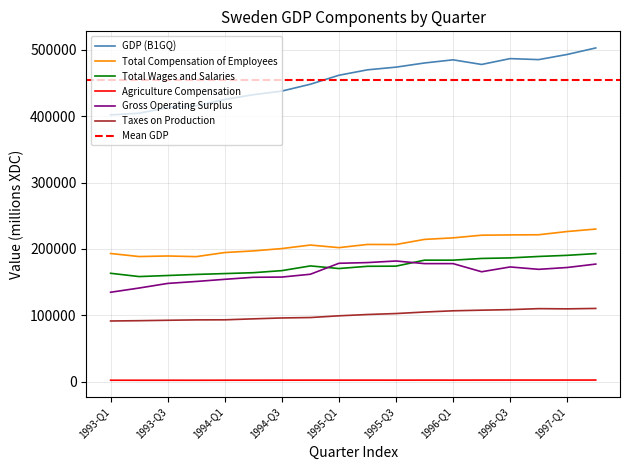

List the labels in order of Agriculture Compensation value, largest first.

1997-Q2, 1996-Q3, 1997-Q1, 1996-Q2, 1996-Q4, 1995-Q4, 1996-Q1, 1995-Q2, 1994-Q4, 1995-Q1, 1995-Q3, 1994-Q3, 1994-Q2, 1994-Q1, 1993-Q1, 1993-Q2, 1993-Q3, 1993-Q4